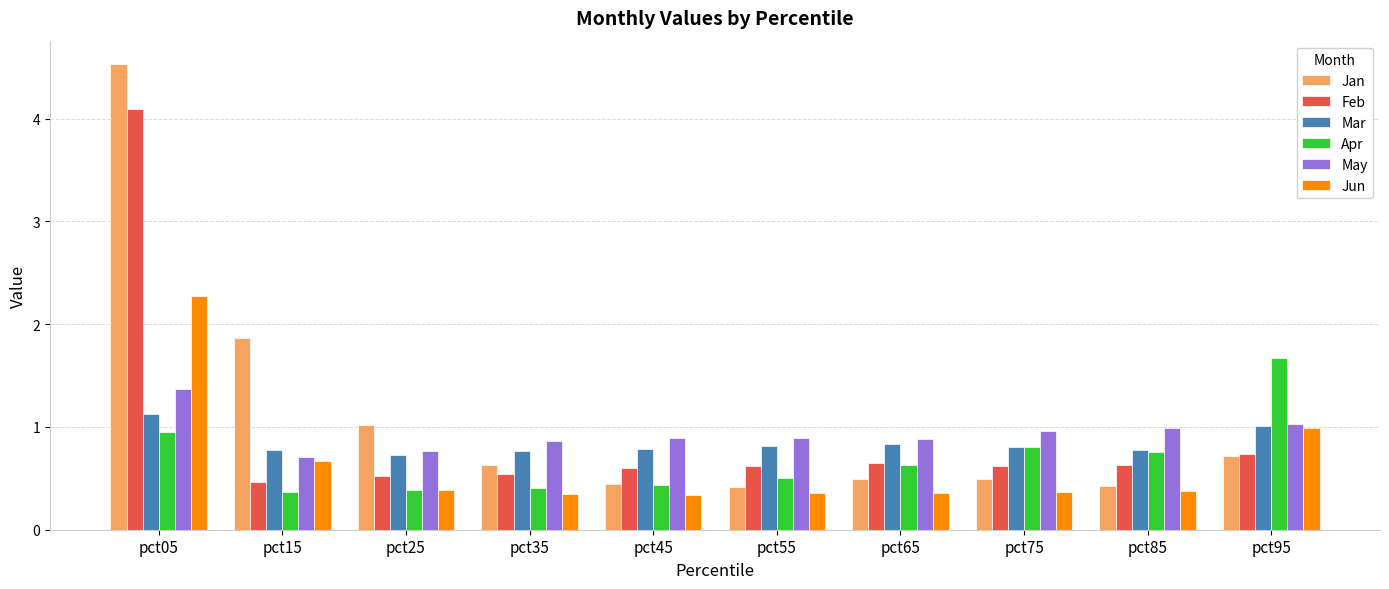

Is it true that May equals 1.3 at pct75?

False